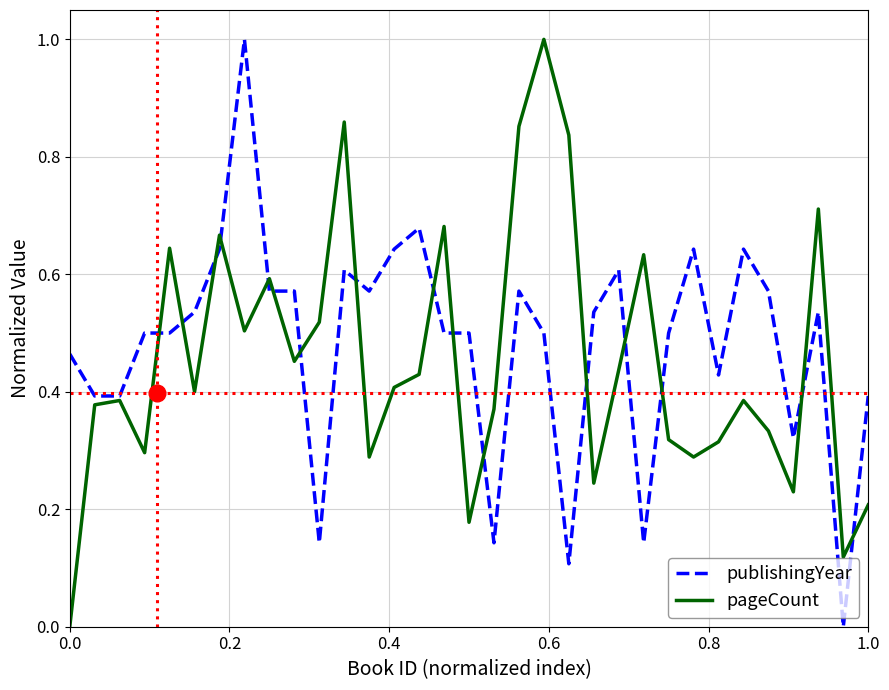

What is the maximum value for publishingYear?

1.0